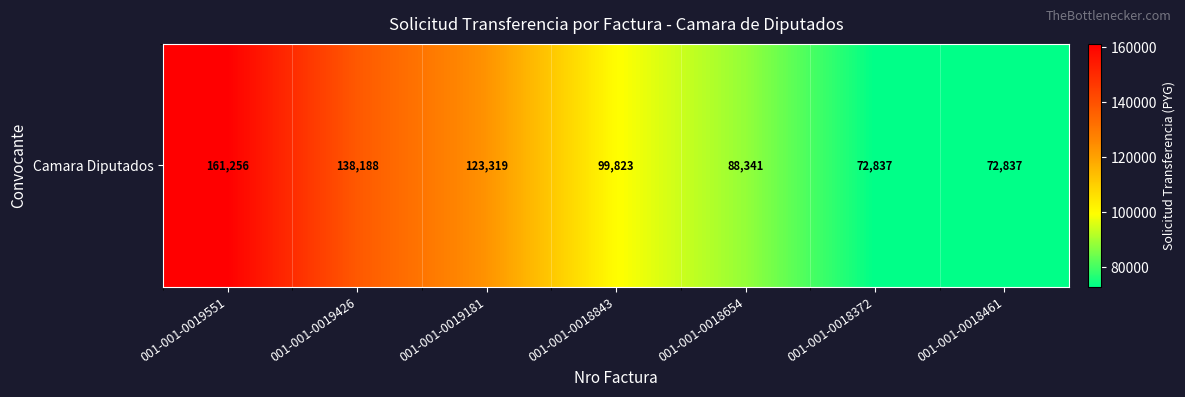

Count the number of data series in this chart.

1